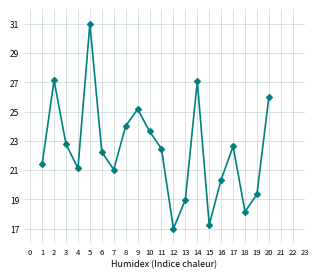

What is the maximum value shown in the chart?

31.0